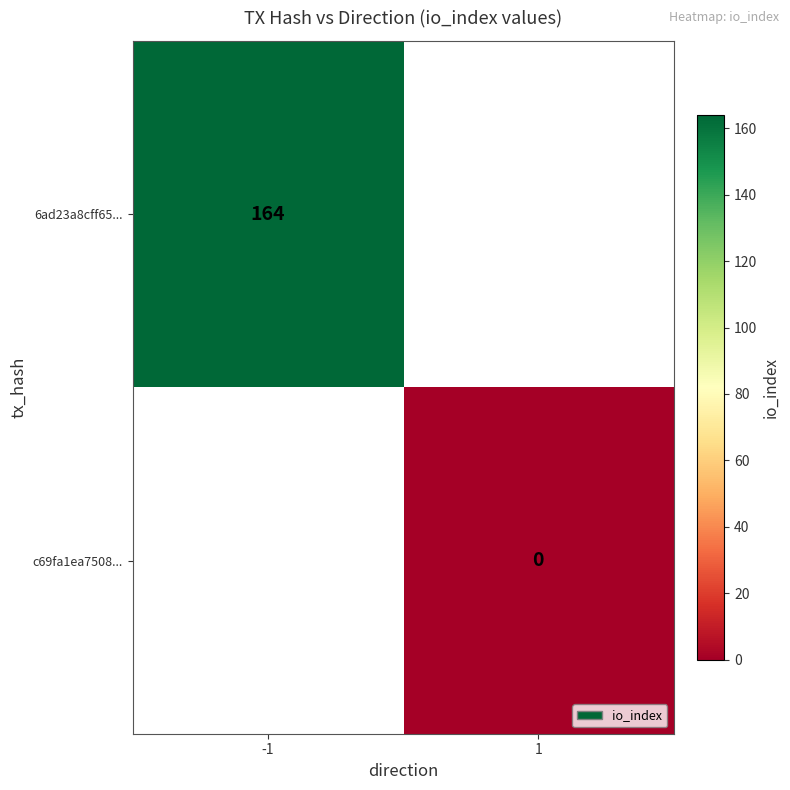

At which category does the chart reach its peak across all series?

-1